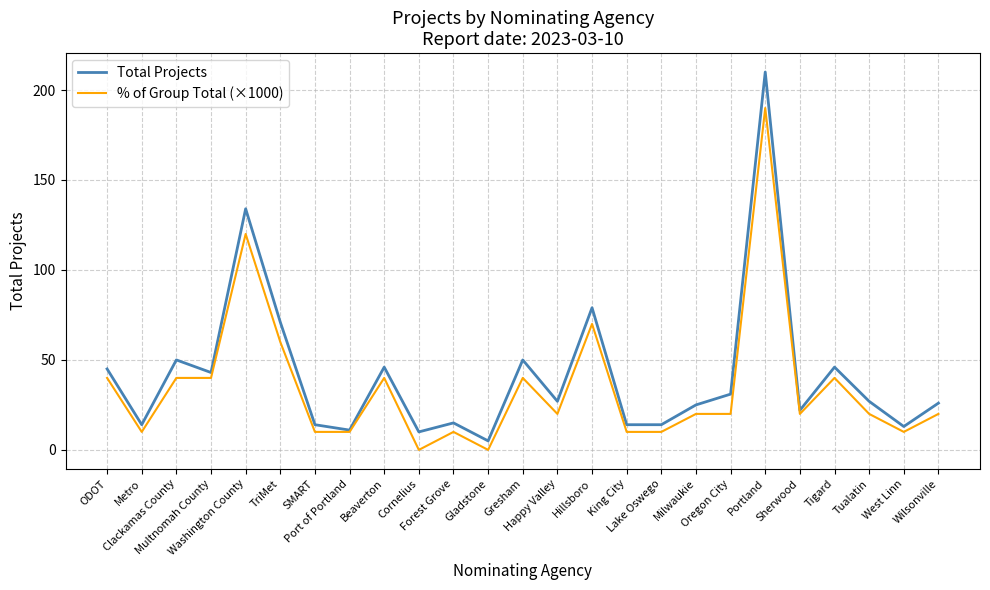

List the series in order of their peak value, lowest first.

% of Group Total (×1000), Total Projects